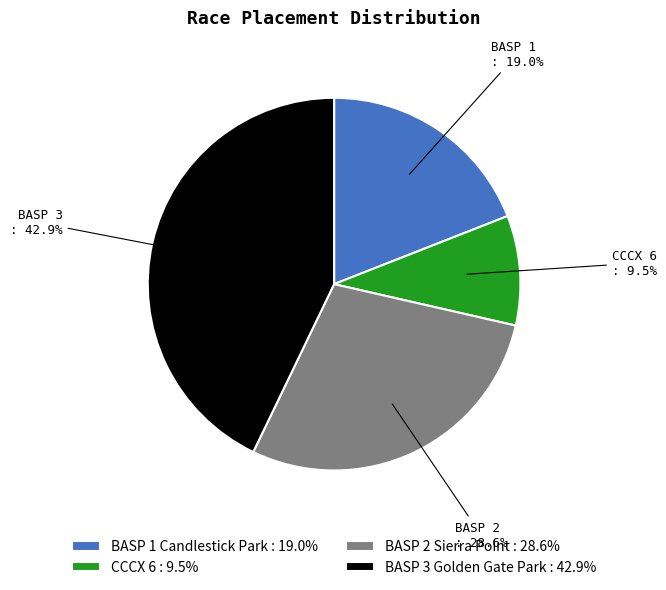

Is there a majority slice in this chart?

No